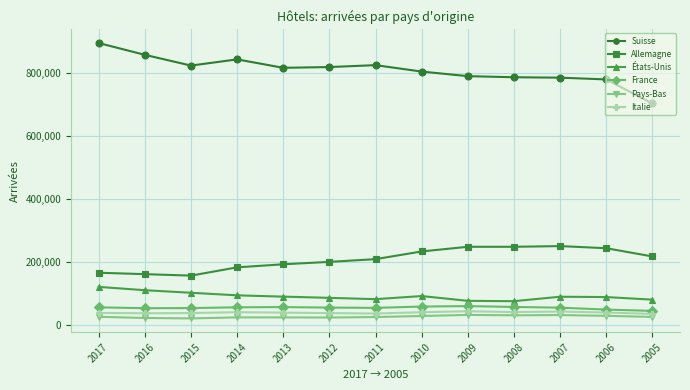

Which series has the largest total across all categories?

Suisse